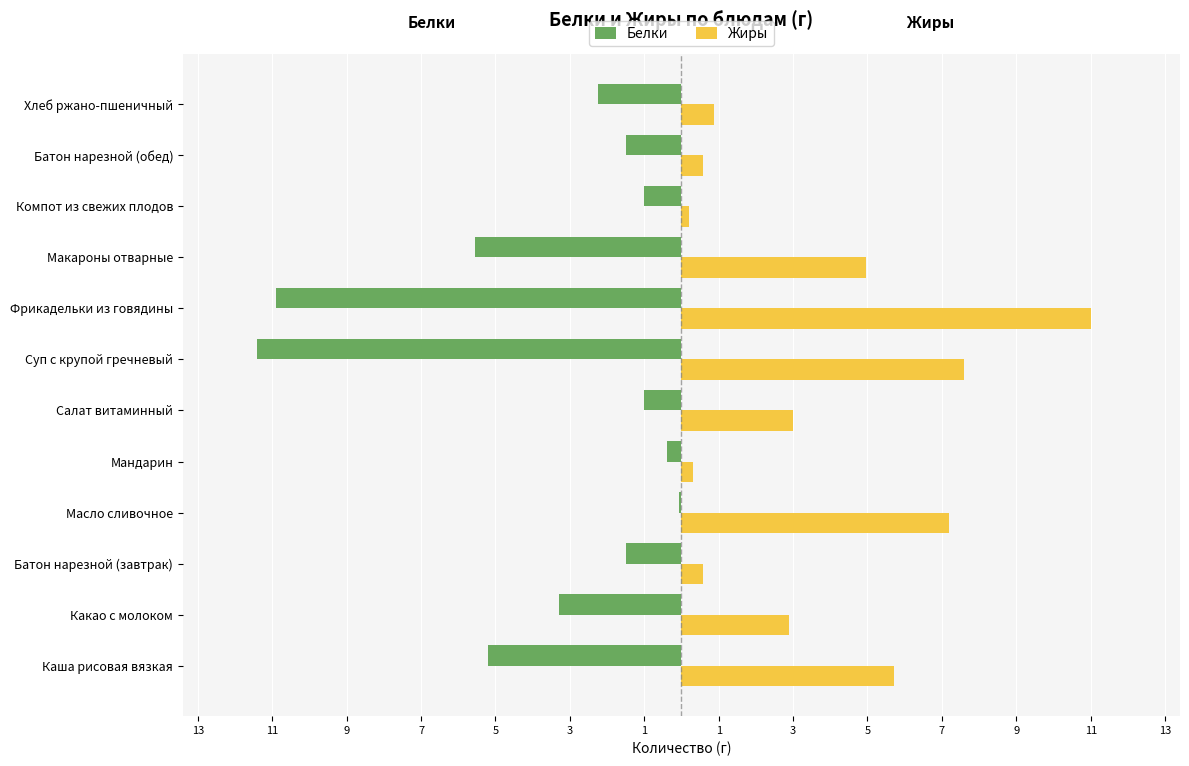

What is the difference between the second highest and minimum values in the Белки series?

11.0